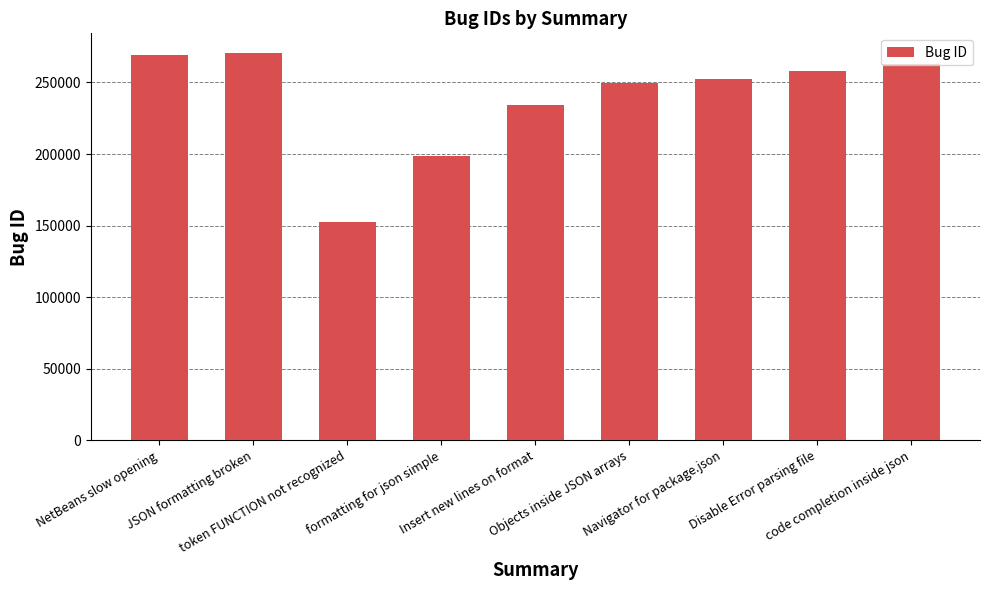

Where does the data first go above 252640?

NetBeans slow opening